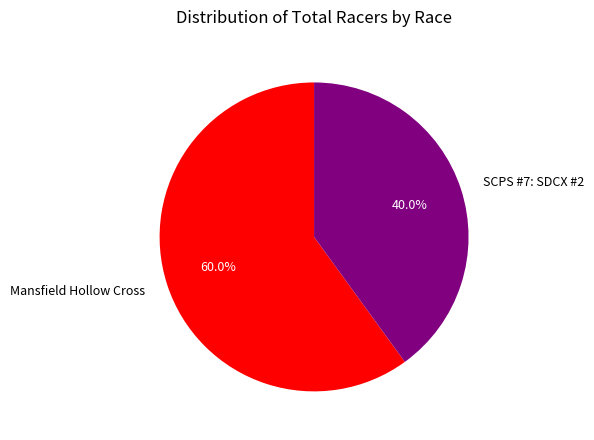

Which category has the biggest portion of the pie?

Mansfield Hollow Cross